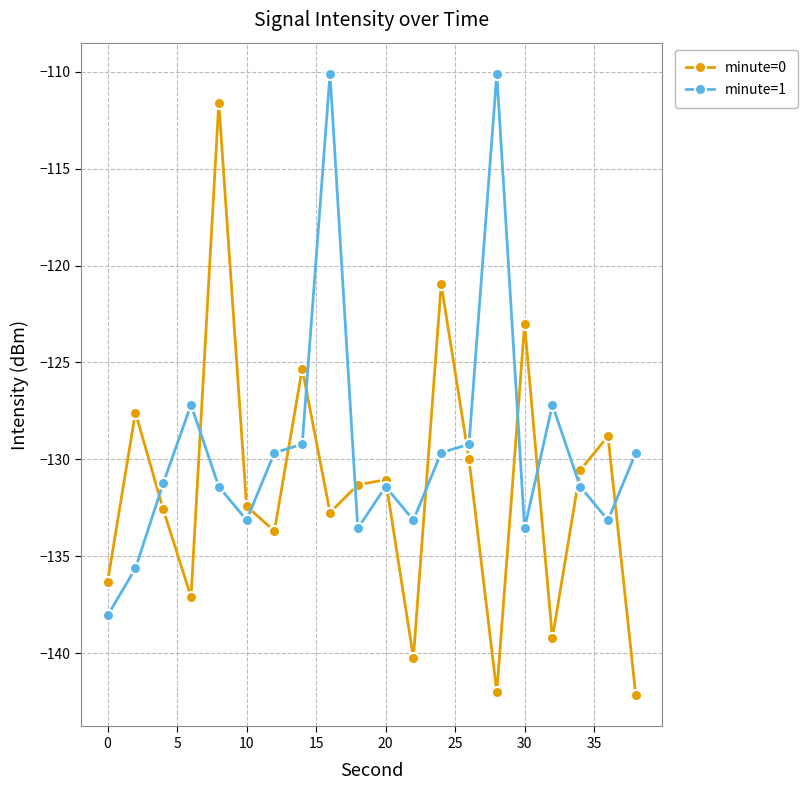

What is the maximum value for minute=1?

-110.1